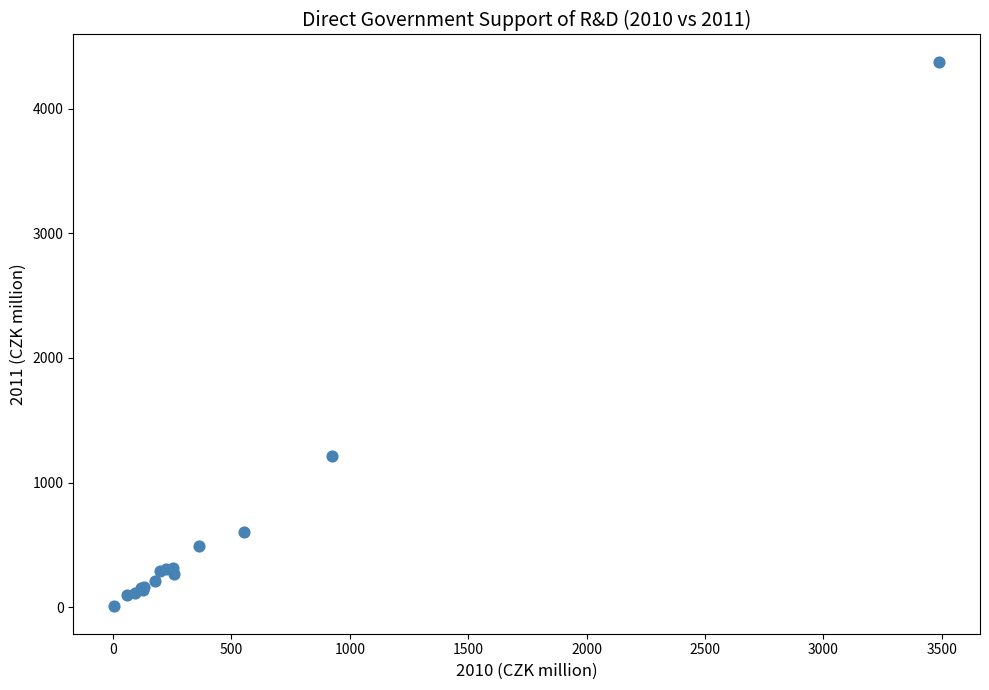

What Y value in the scatter plot is closest to 2190?

1215.3